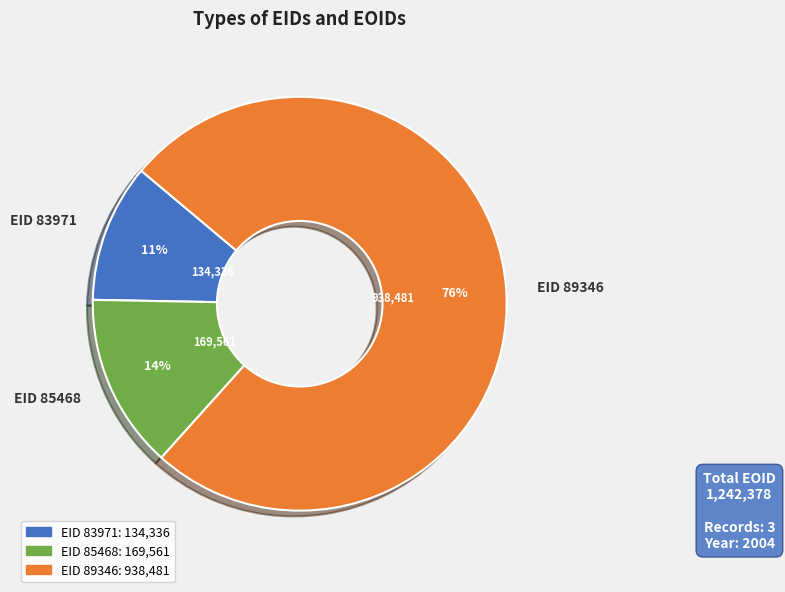

What is the largest slice in the pie chart?

EID 89346